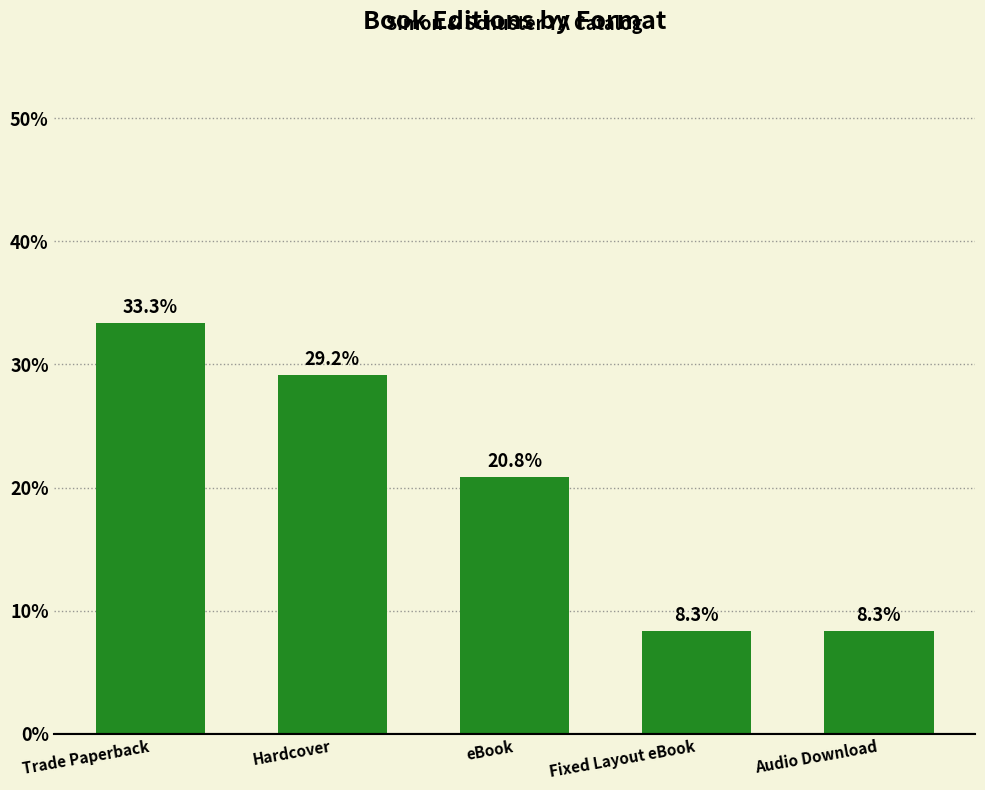

Reading right to left, extract all data points from this chart.

8.3	8.3	20.8	29.2	33.3